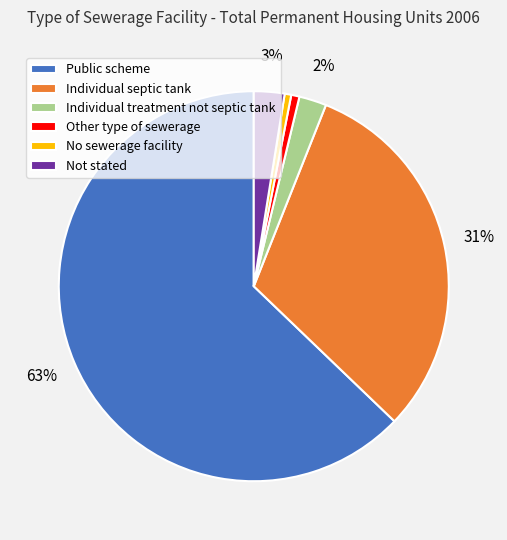

Which has a higher value, No sewerage facility or Not stated?

Not stated